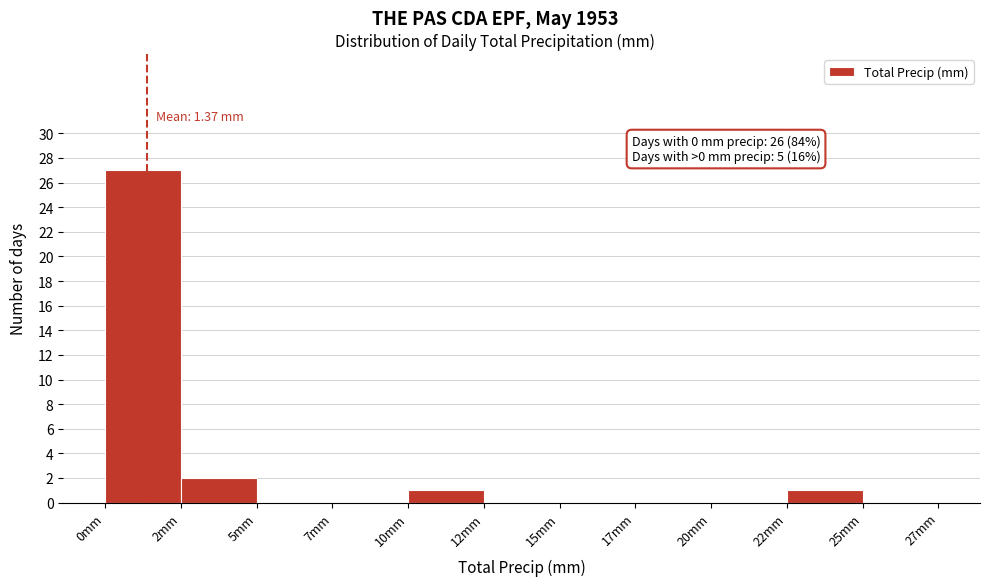

Reading right to left, list all the values displayed in this chart.

25mm=0	22mm=1	20mm=0	17mm=0	15mm=0	12mm=0	10mm=1	7mm=0	5mm=0	2mm=2	0mm=27